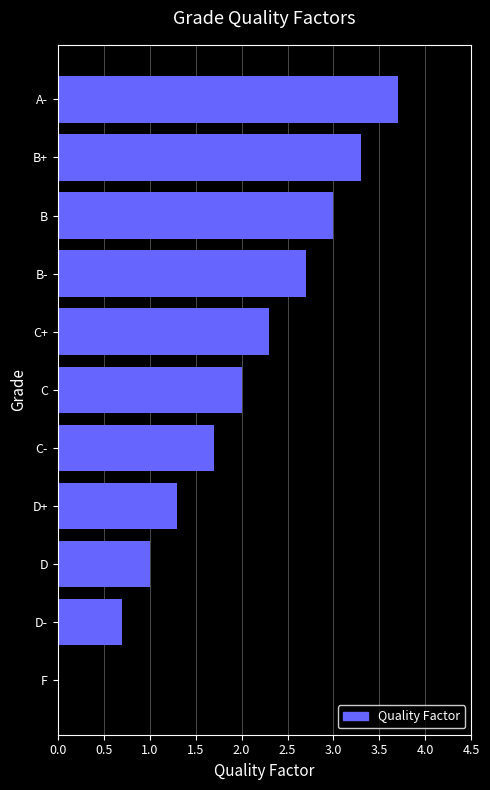

The value at C- is 1.1. True or false?

False